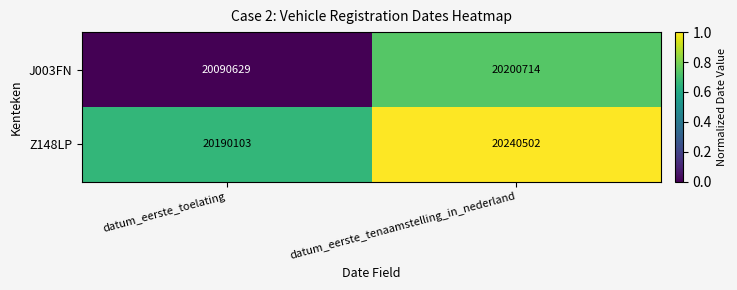

Rank the series by their average value, from highest to lowest.

Z148LP, J003FN